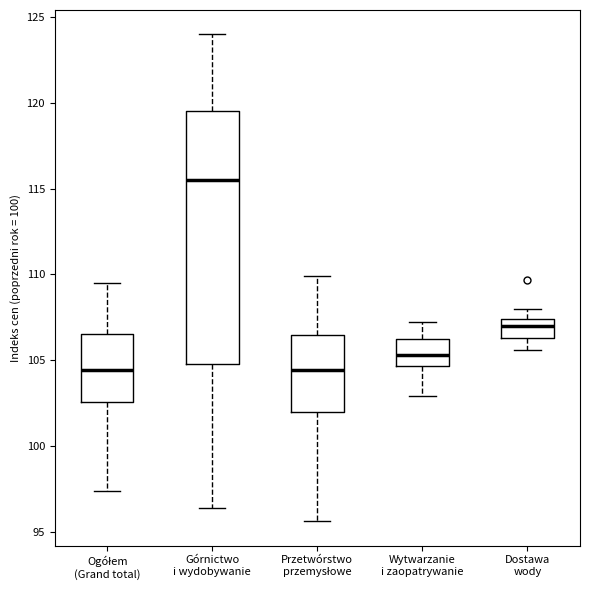

Comparing the boxes themselves (not the whiskers), which one is the tallest?

Górnictwo i wydobywanie